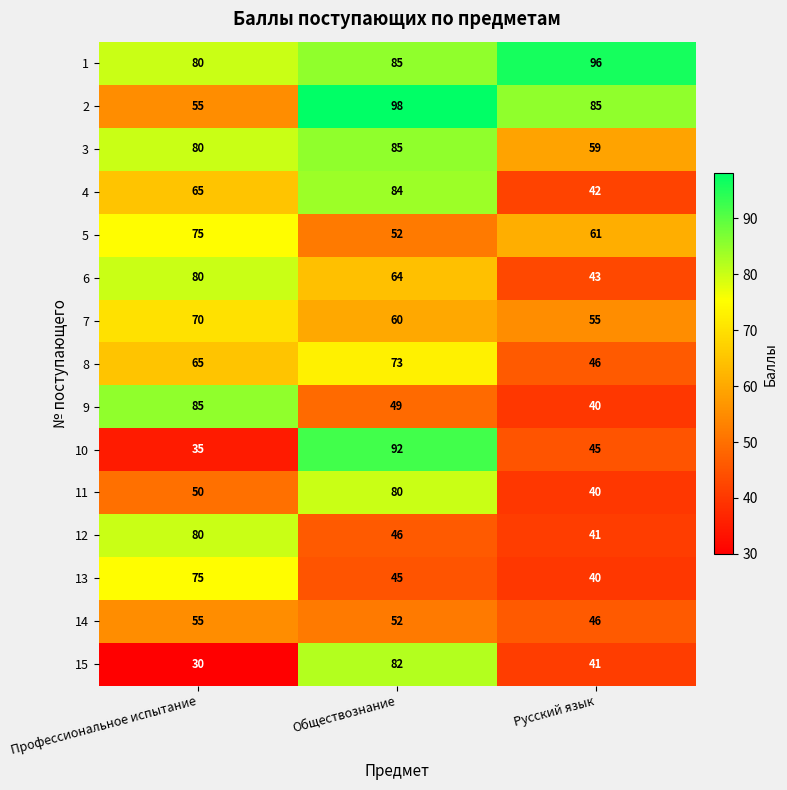

Which series has the widest spread of values?

10